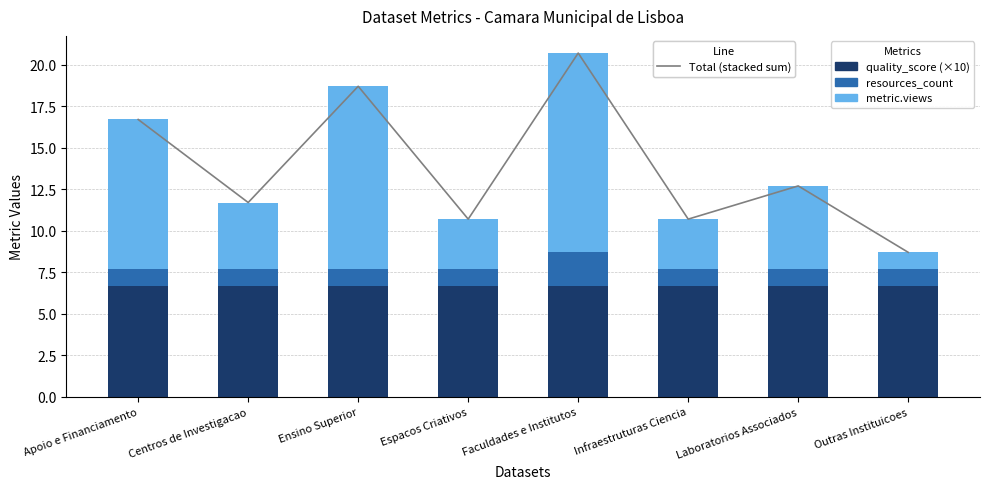

Is it true that metric.views equals 9.0 at Laboratorios Associados?

False